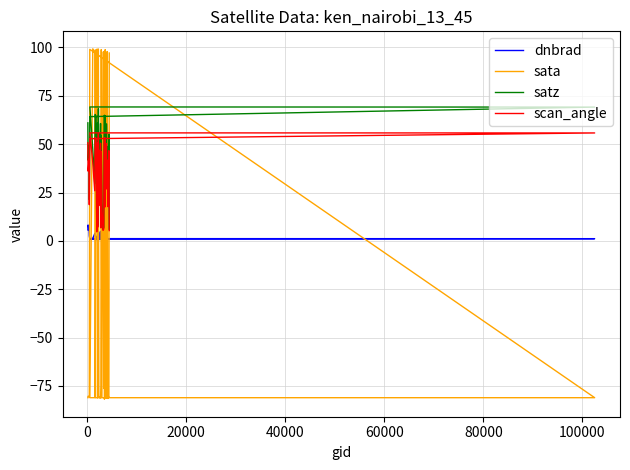

How many times do dnbrad and sata cross each other?

19